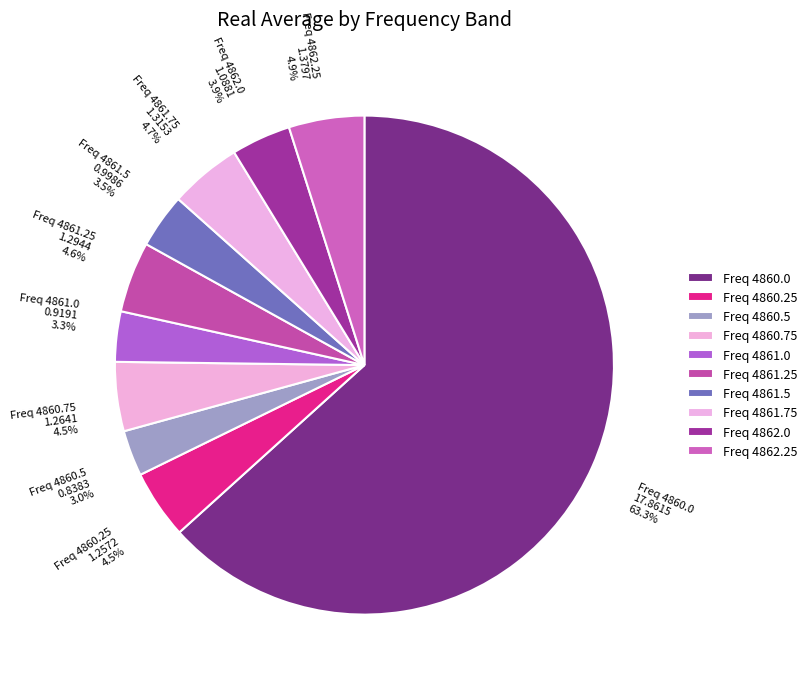

Does Freq 4860.0 17.8615 63.3% represent more than half of the total?

Yes